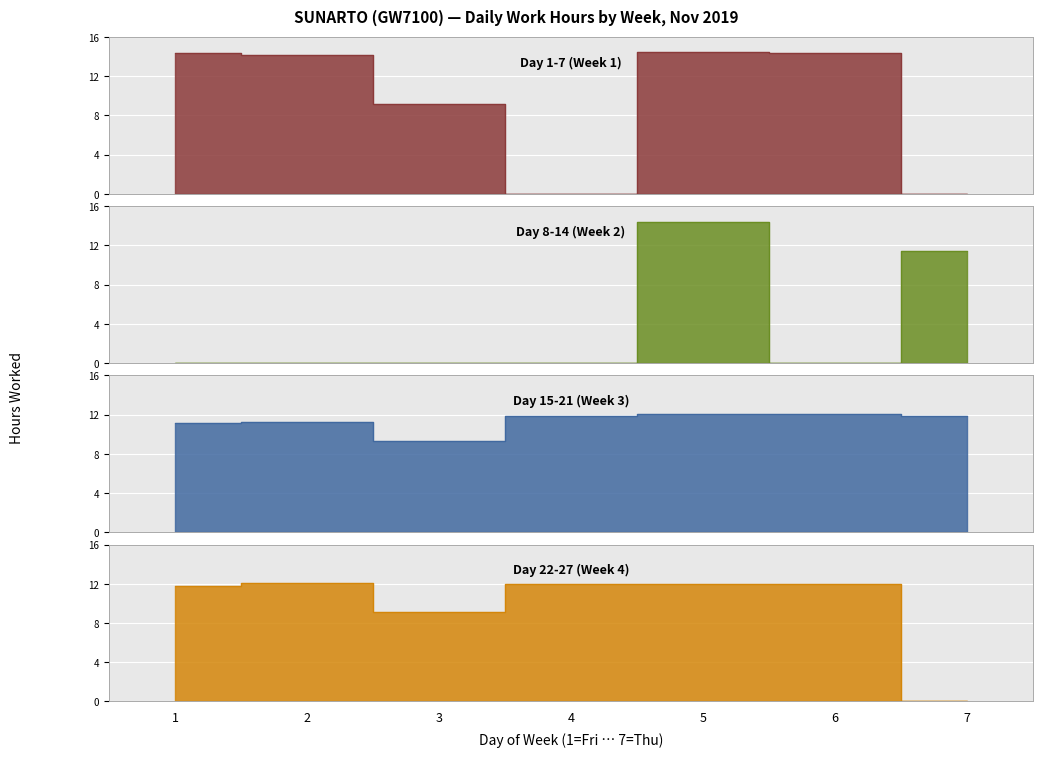

The Day 8-14 (Week 2) series shows 0.0 at 6. True or false?

True